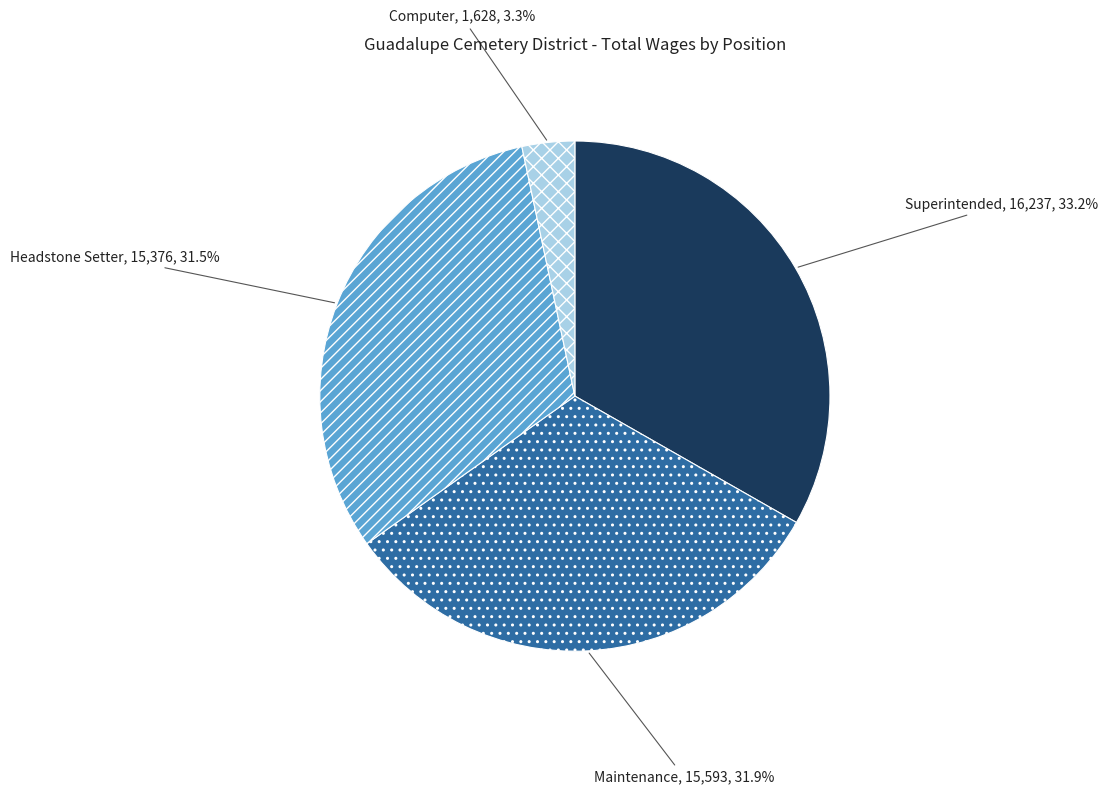

How many slices are in this pie chart?

4